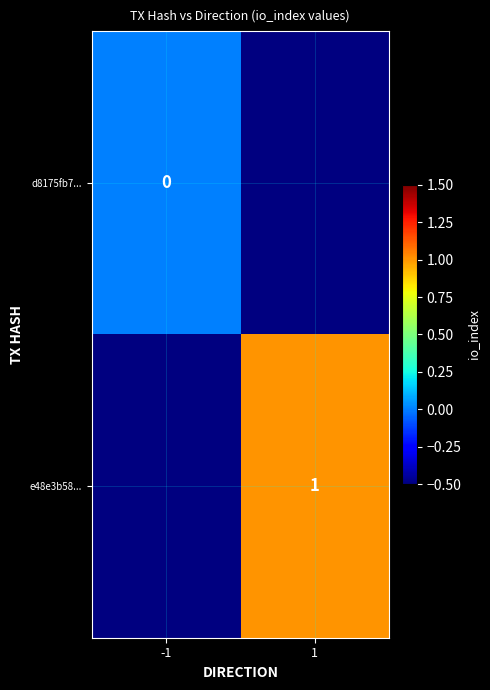

True or false: e48e3b58... has a value of 1 at 1.

True